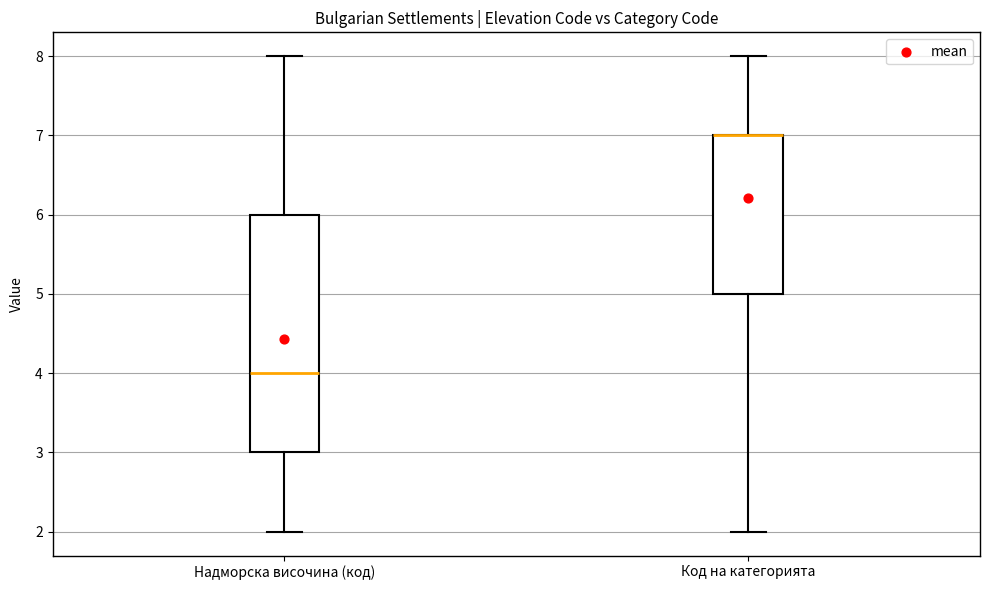

Reading left to right, read every box against the y-axis: the position of its median line, the range the box covers, and the ends of its whiskers. The values are not printed on the chart, so give them approximately, as read against the axis.

Надморска височина (код): median 4, box 3 to 6, whiskers 2 to 8
Код на категорията: median 7 (drawn on the box's upper edge), box 5 to 7, whiskers 2 to 8